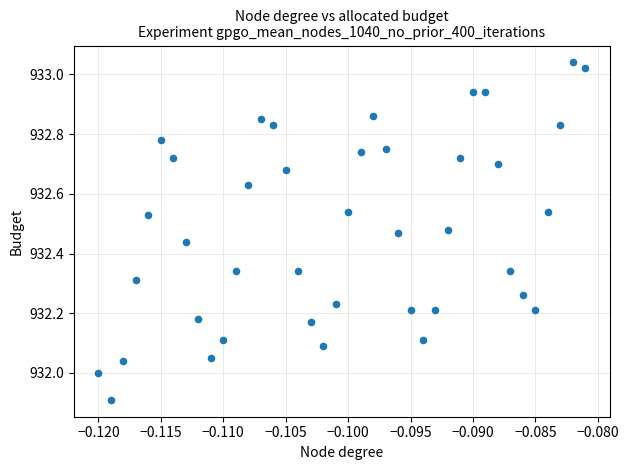

What is the range of Y values (max minus min)?

1.1